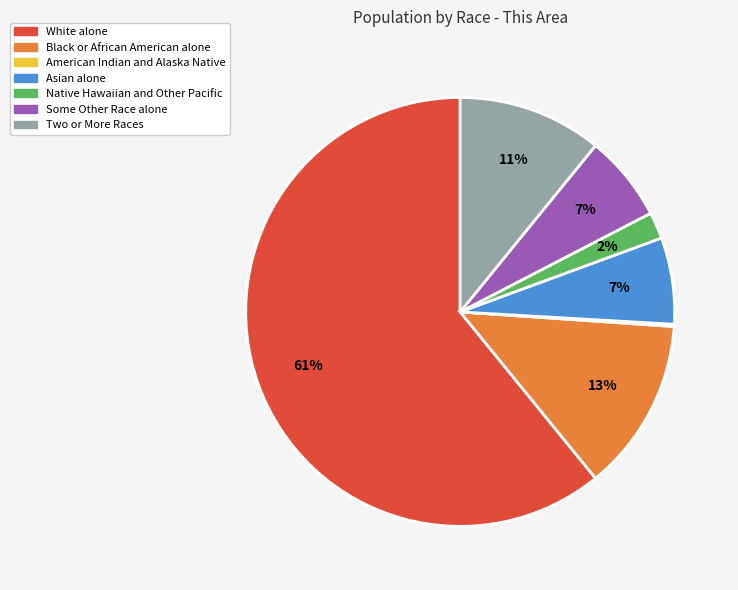

What is the largest slice in the pie chart?

White alone